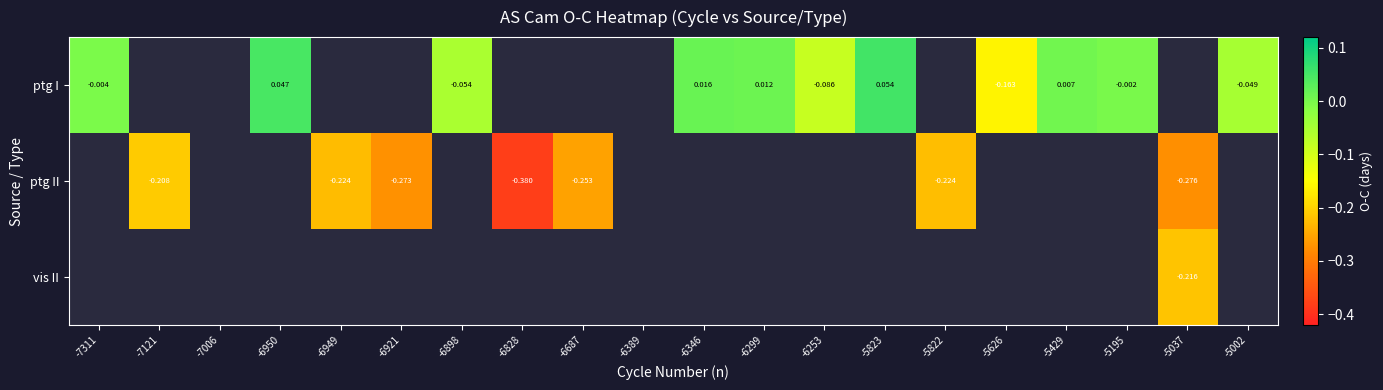

How many values in vis II are below zero?

1